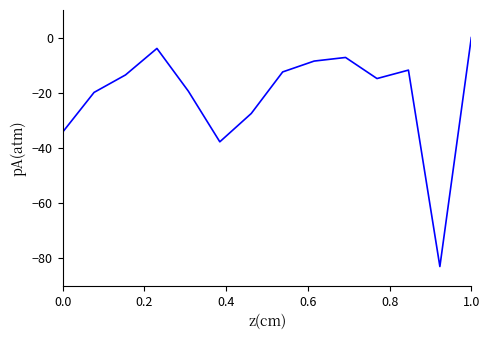

What is the difference between the maximum and minimum values?

83.0